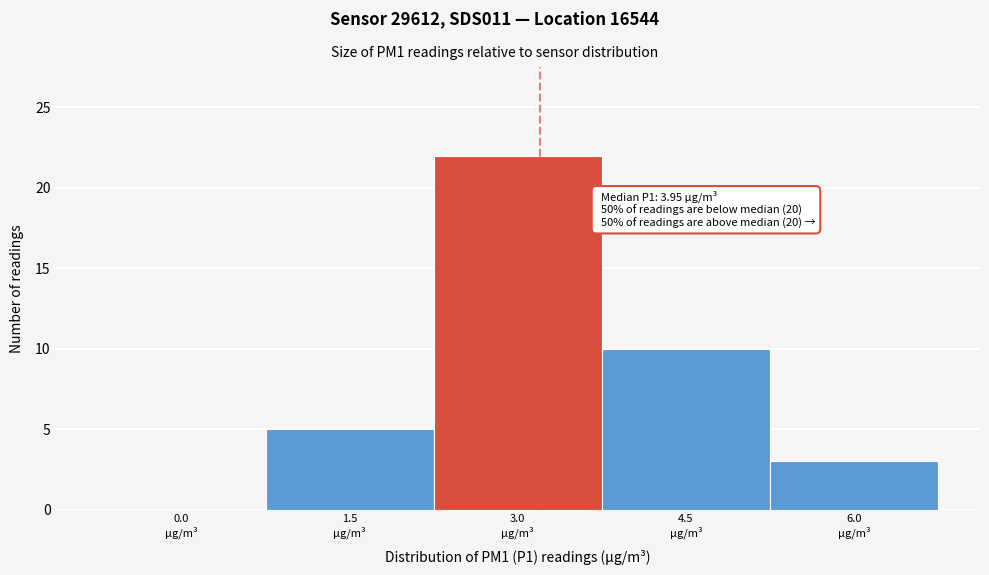

What is the sum of all values?

40